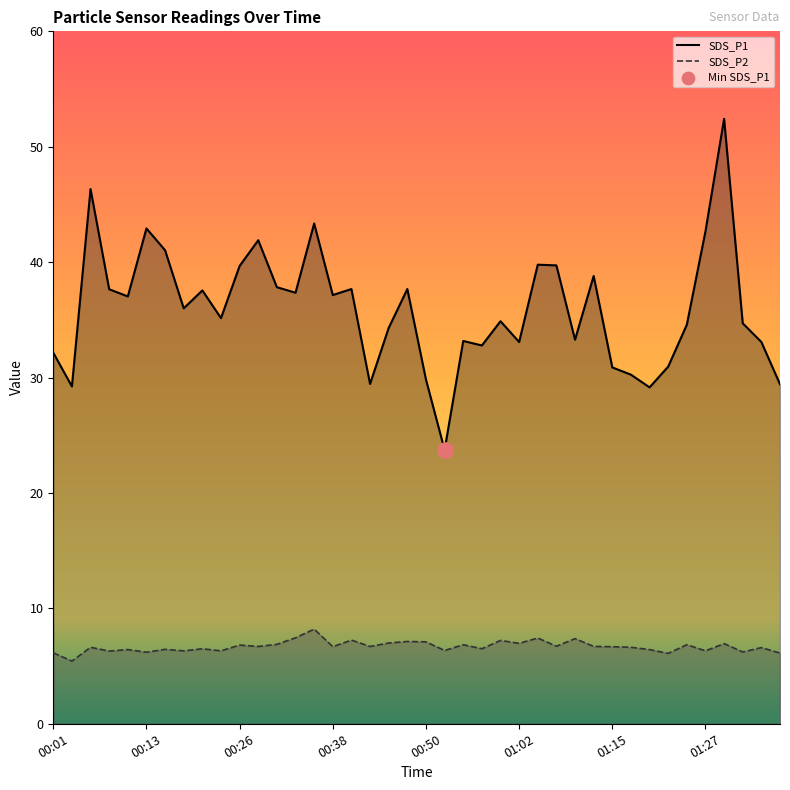

What are all the series names shown in the legend?

SDS_P1 line, SDS_P2 line